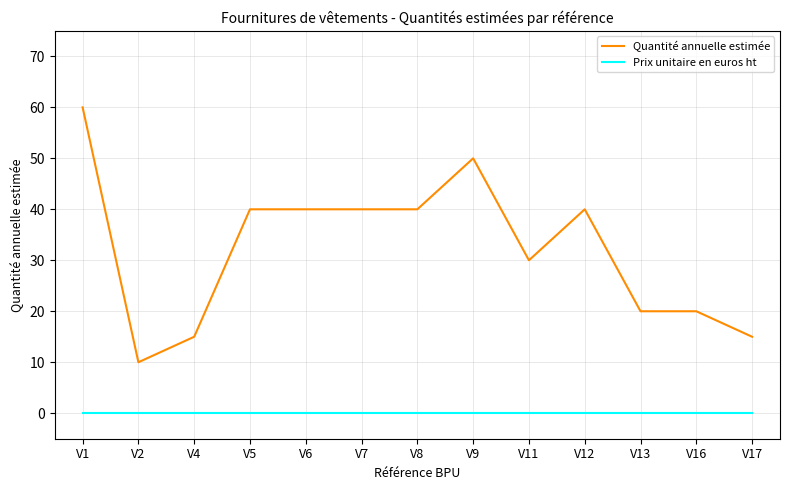

What is the difference between the Quantité annuelle estimée values at V13 and V1?

40